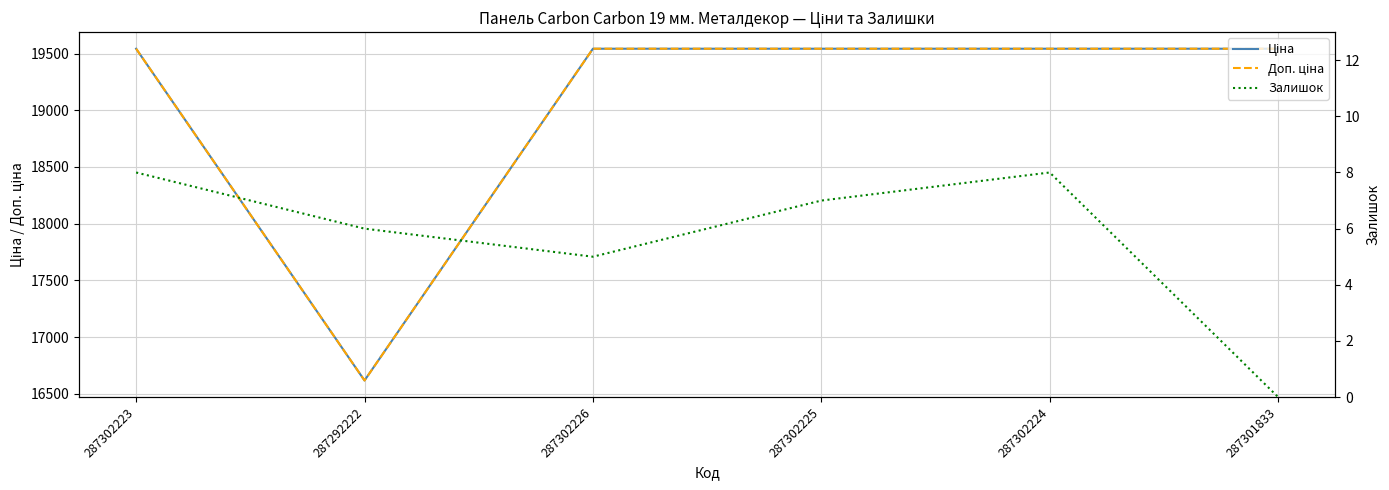

What value does the Ціна series have at 287302223?

19542.7